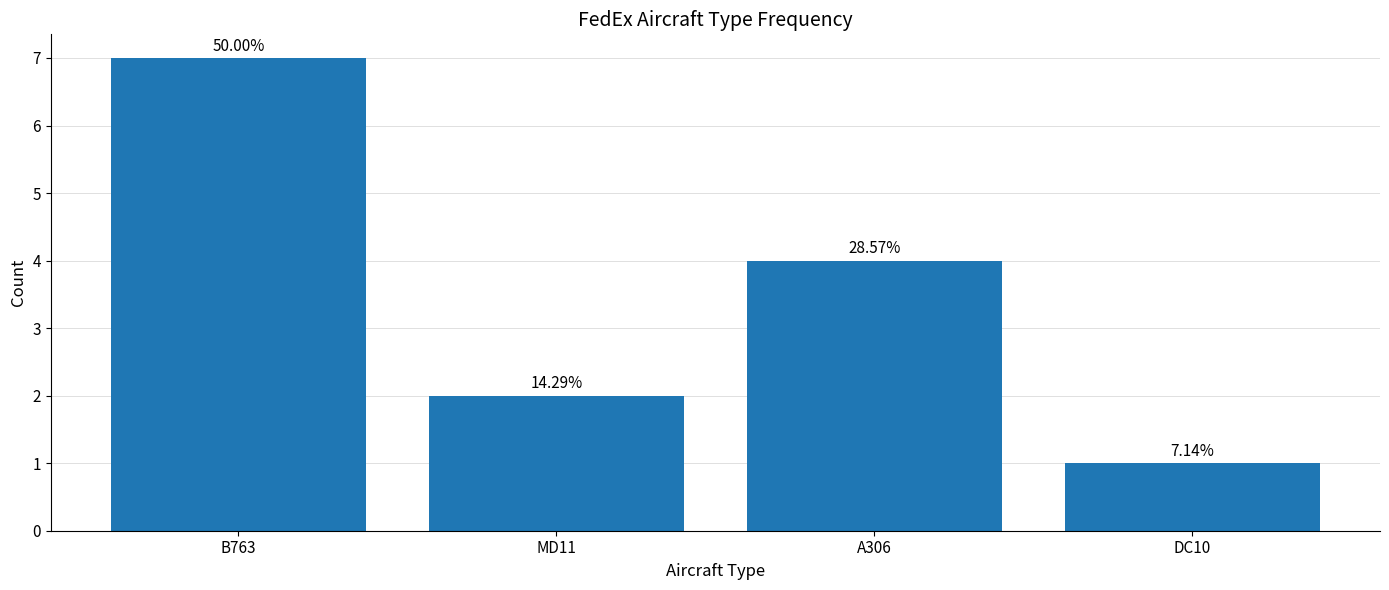

Rank the categories by value from highest to lowest.

B763, A306, MD11, DC10